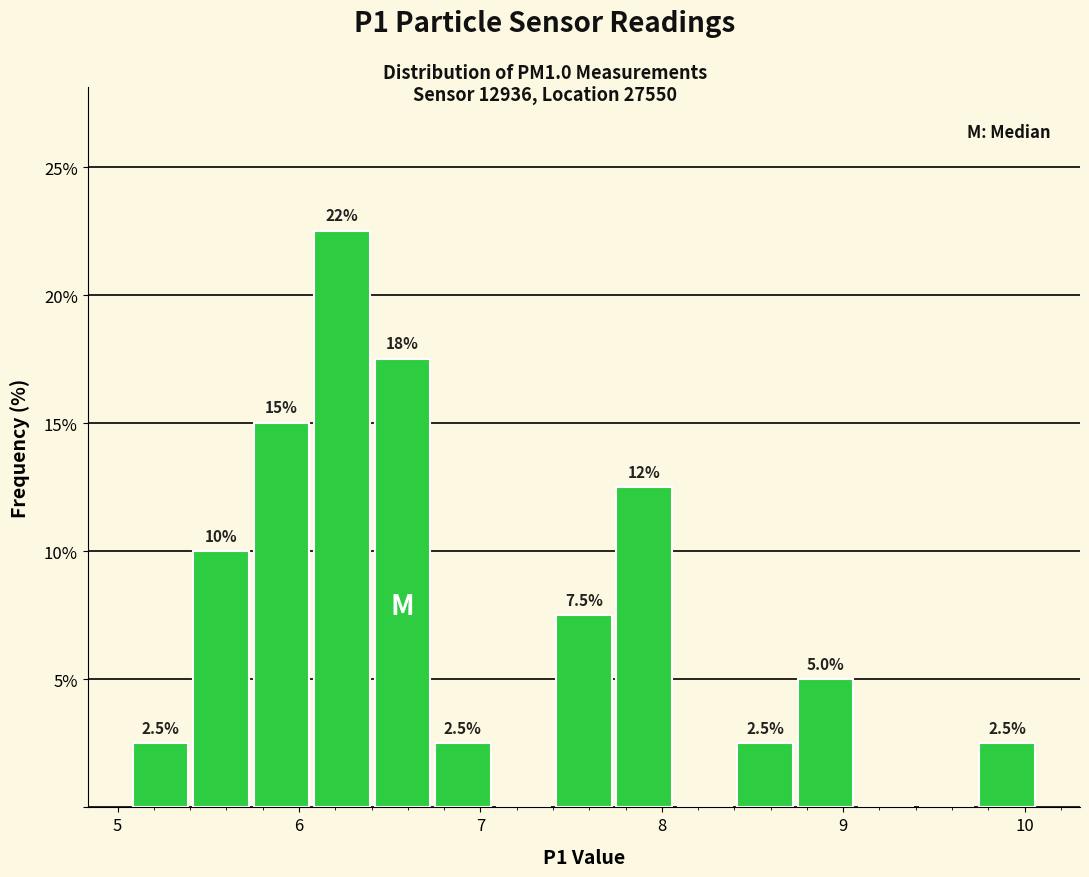

Read against the x-axis, roughly where is the centre of the tallest bar?

6.2